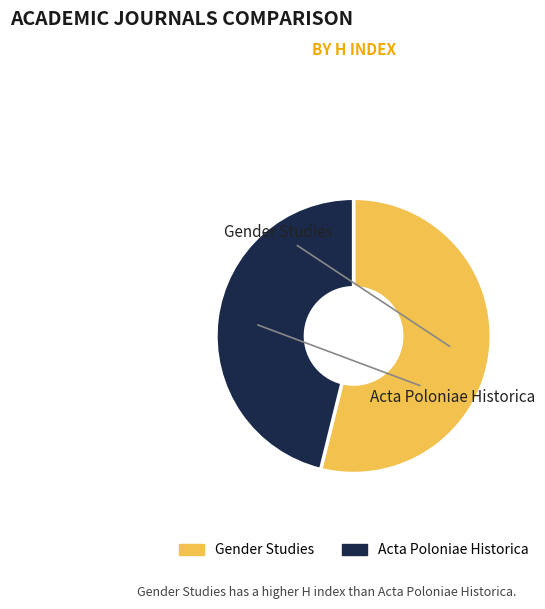

How many slices are in this pie chart?

2